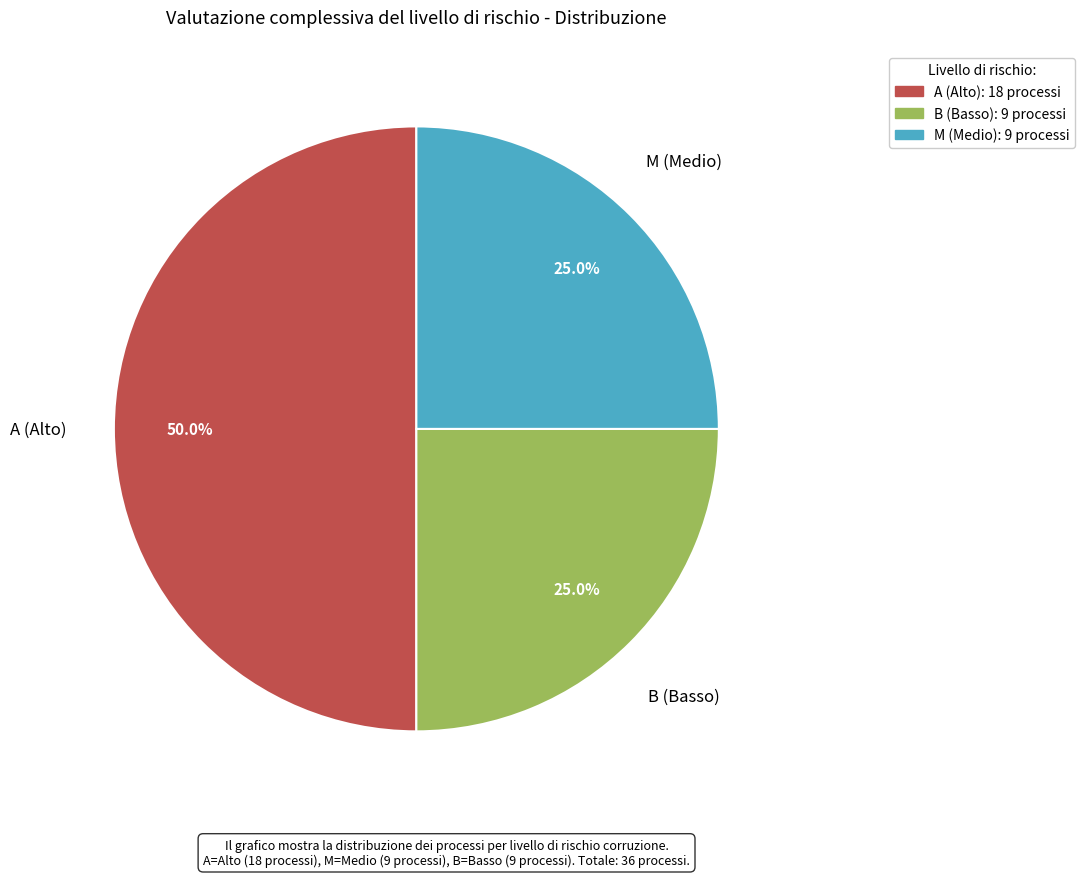

To the nearest percent, what portion does B represent?

25%